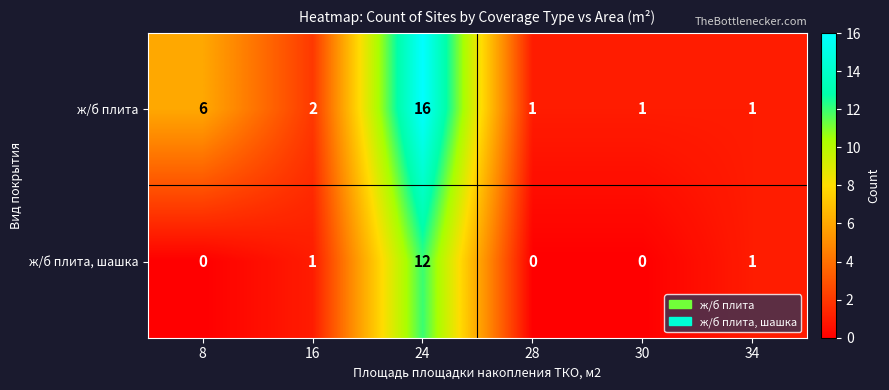

Which series has the largest range (max minus min)?

ж/б плита